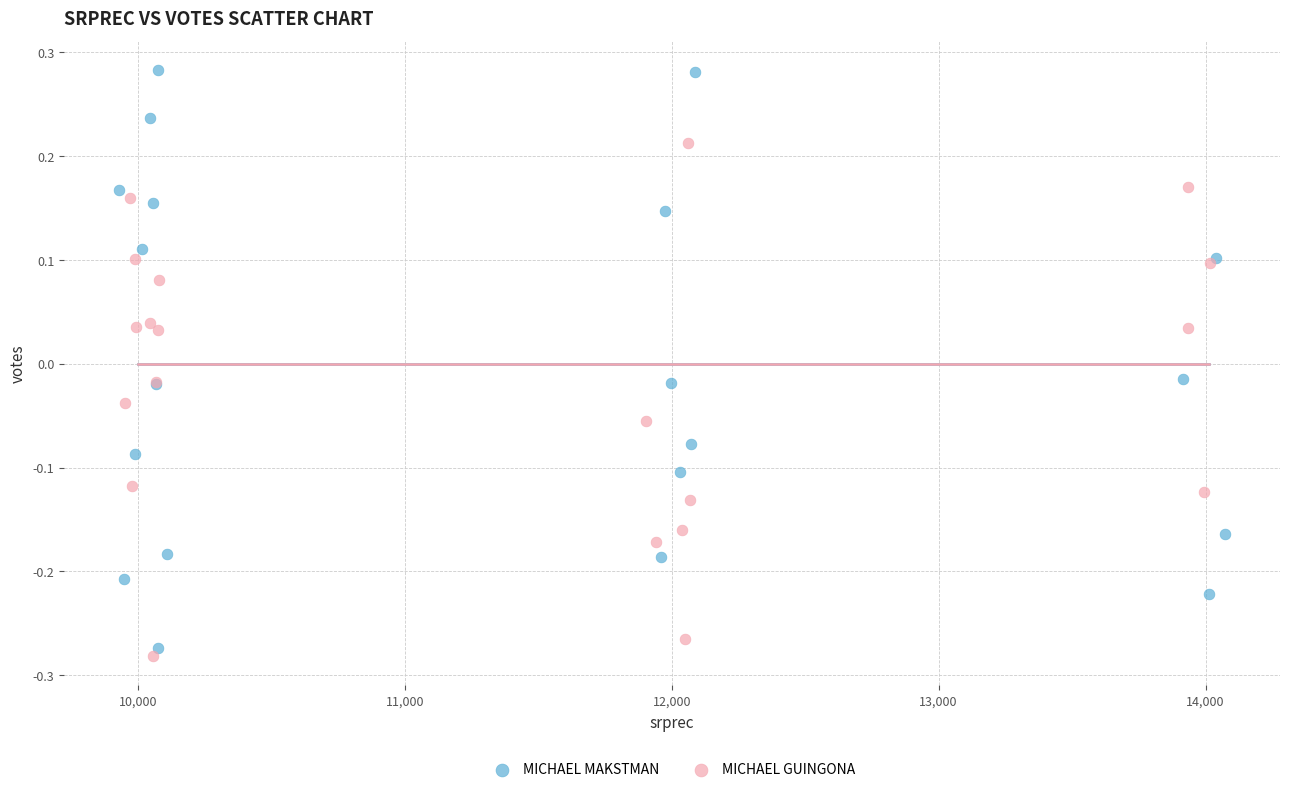

Which series has the widest spread of Y values?

MICHAEL MAKSTMAN